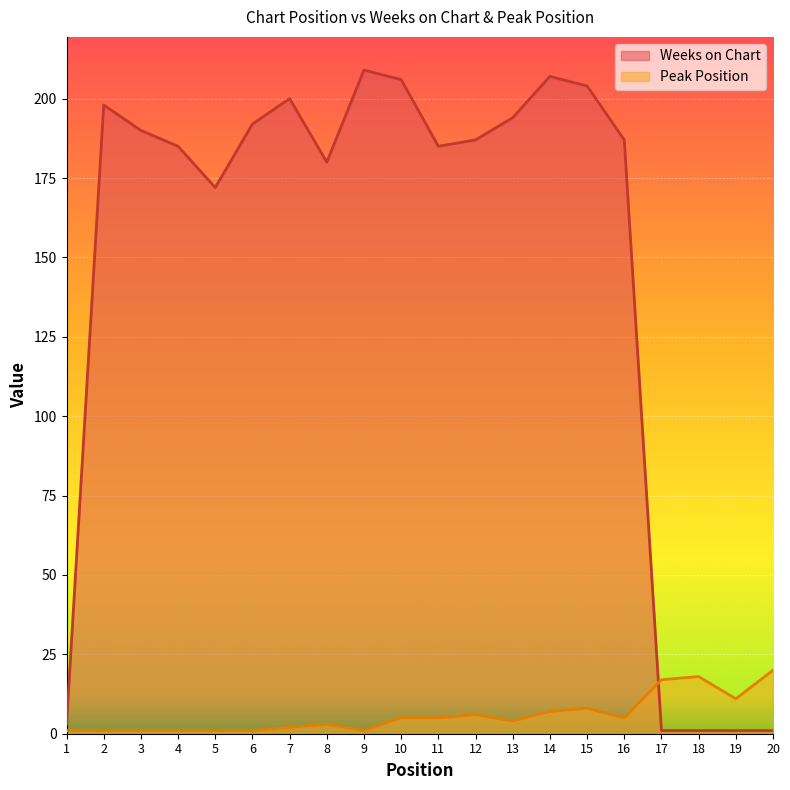

What is the value of the Peak Position point at the 7th from the left?

2